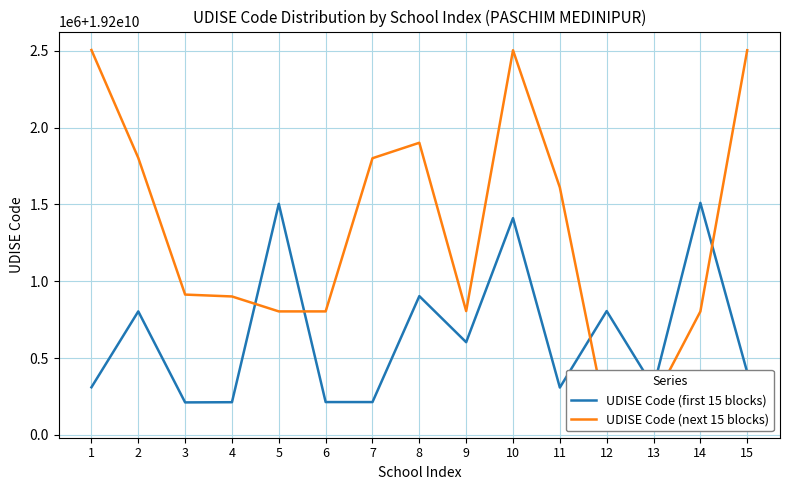

Between 11 and 13, which series saw the biggest shift?

UDISE Code (next 15 blocks)